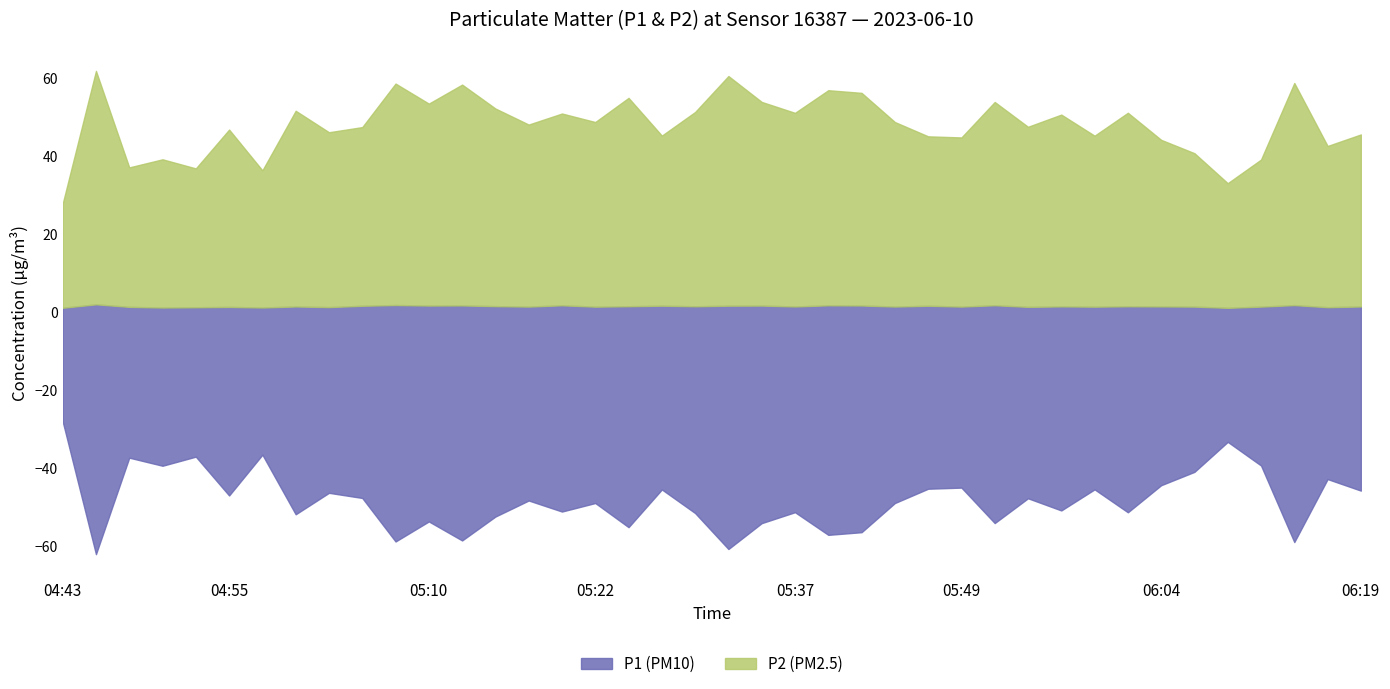

At which category does P2 (PM2.5) reach its first local peak?

04:46